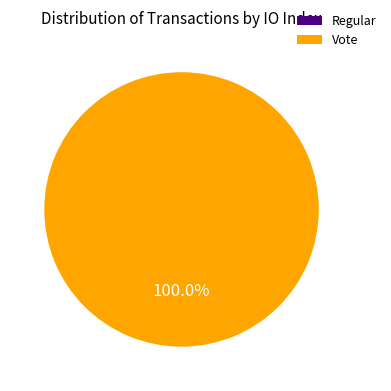

Between Regular and Vote, which is larger?

Vote